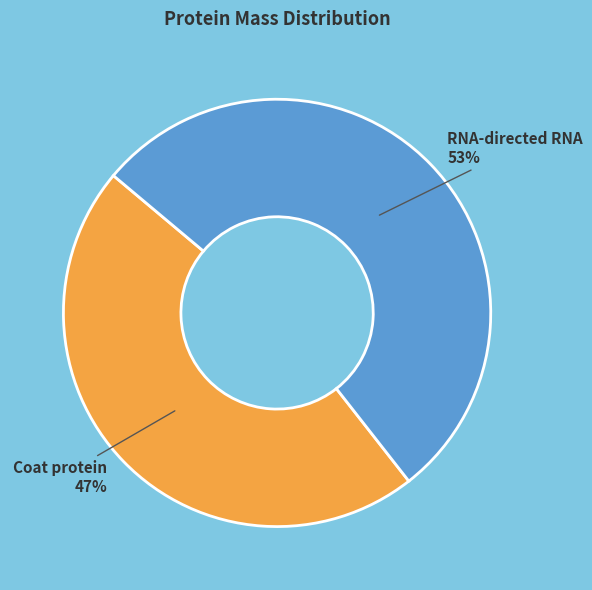

How many segments does this pie chart have?

2